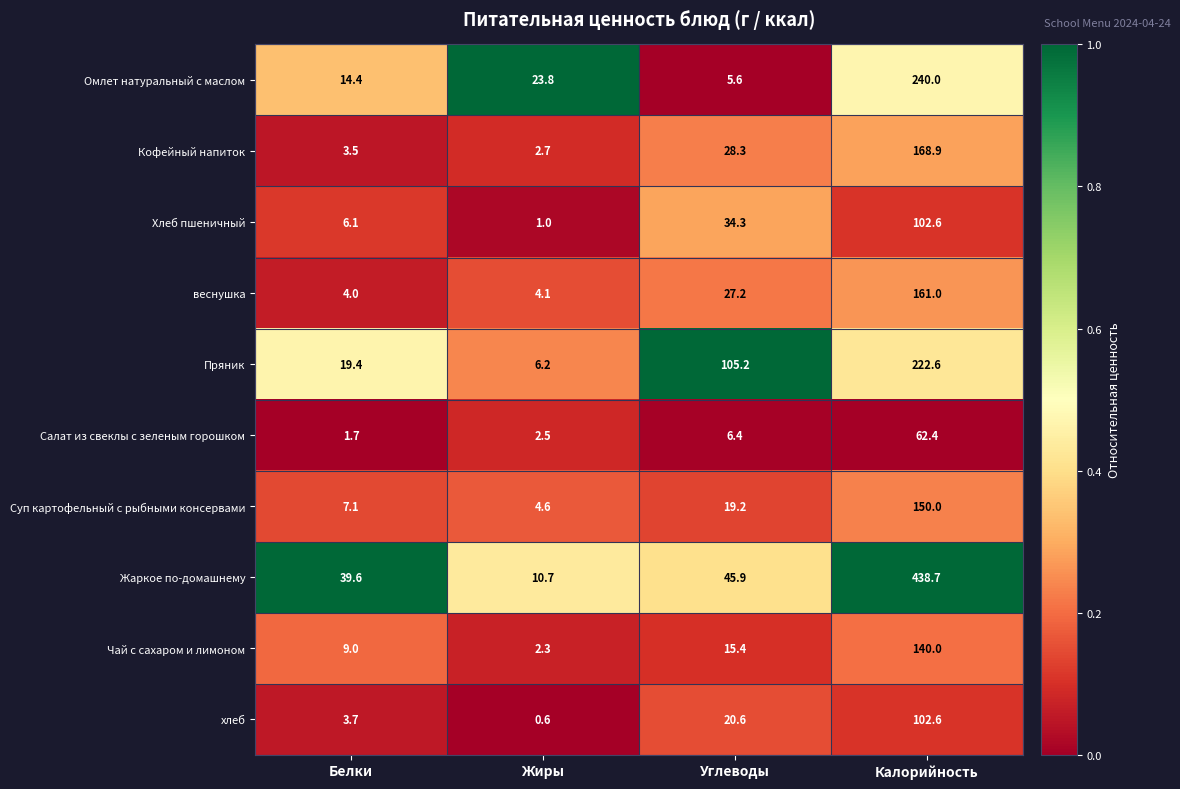

At how many categories does at least one series exceed 0?

4